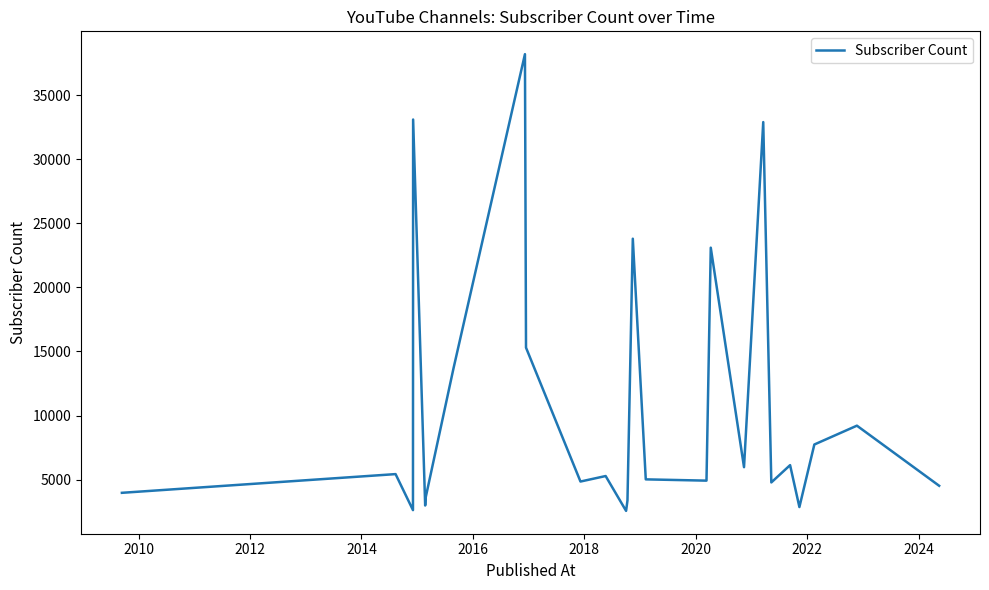

What is the maximum value shown in the chart?

38200